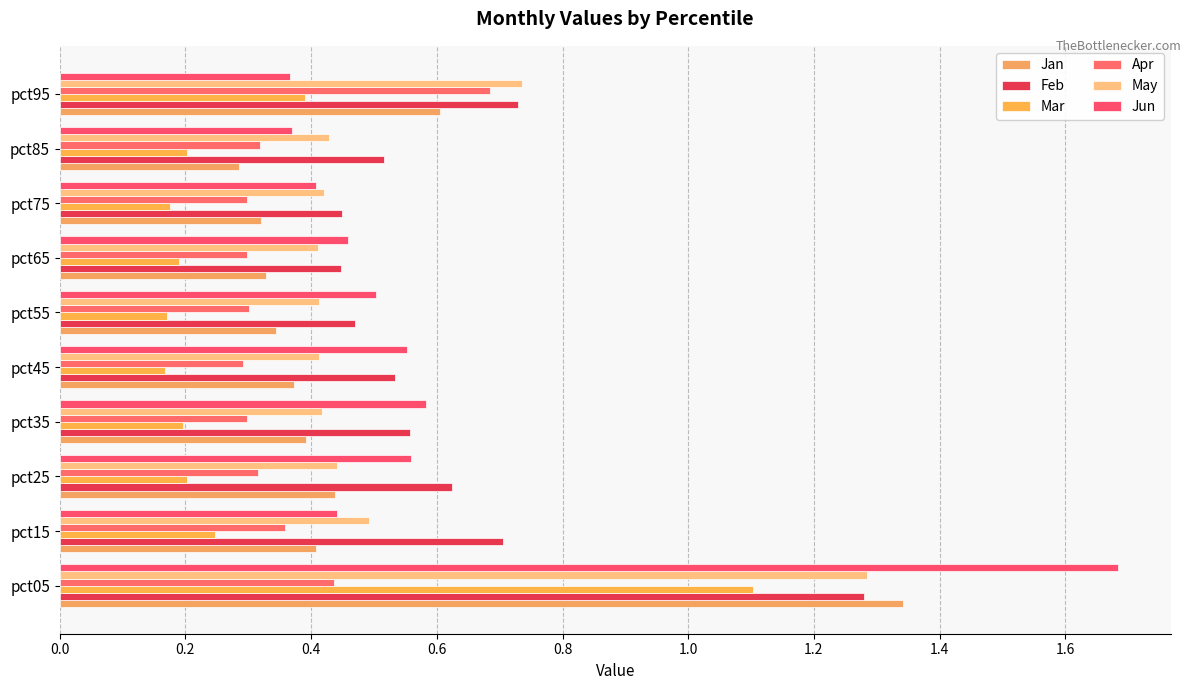

What is the greatest value displayed?

1.7